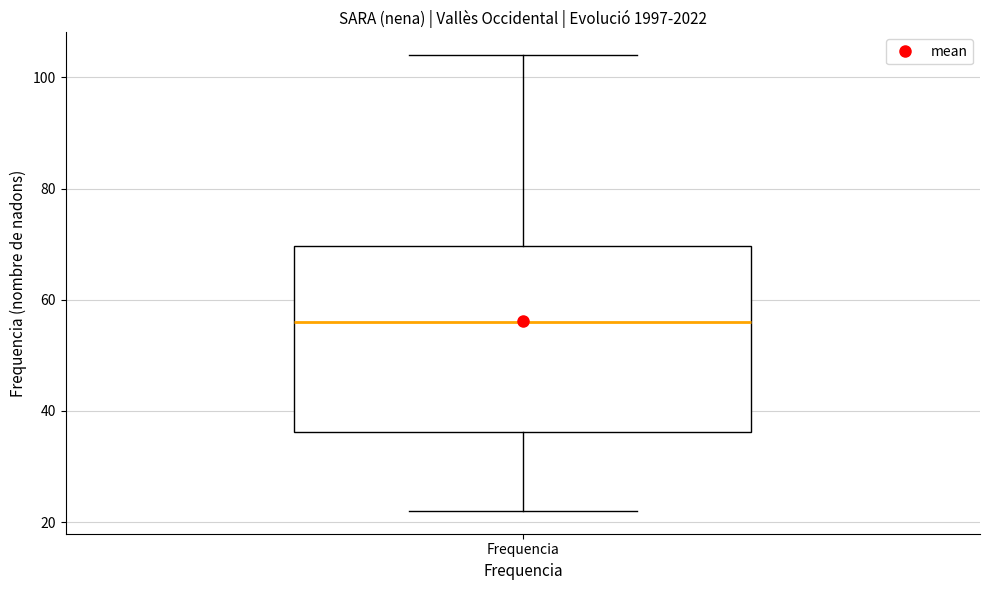

Transcribe this box plot: give where the median line is, the range the box spans, and where the two whiskers end, as read against the y-axis. The values are not printed on the chart, so give them approximately, as read against the axis.

median 56, box 36 to 70, whiskers 22 to 104